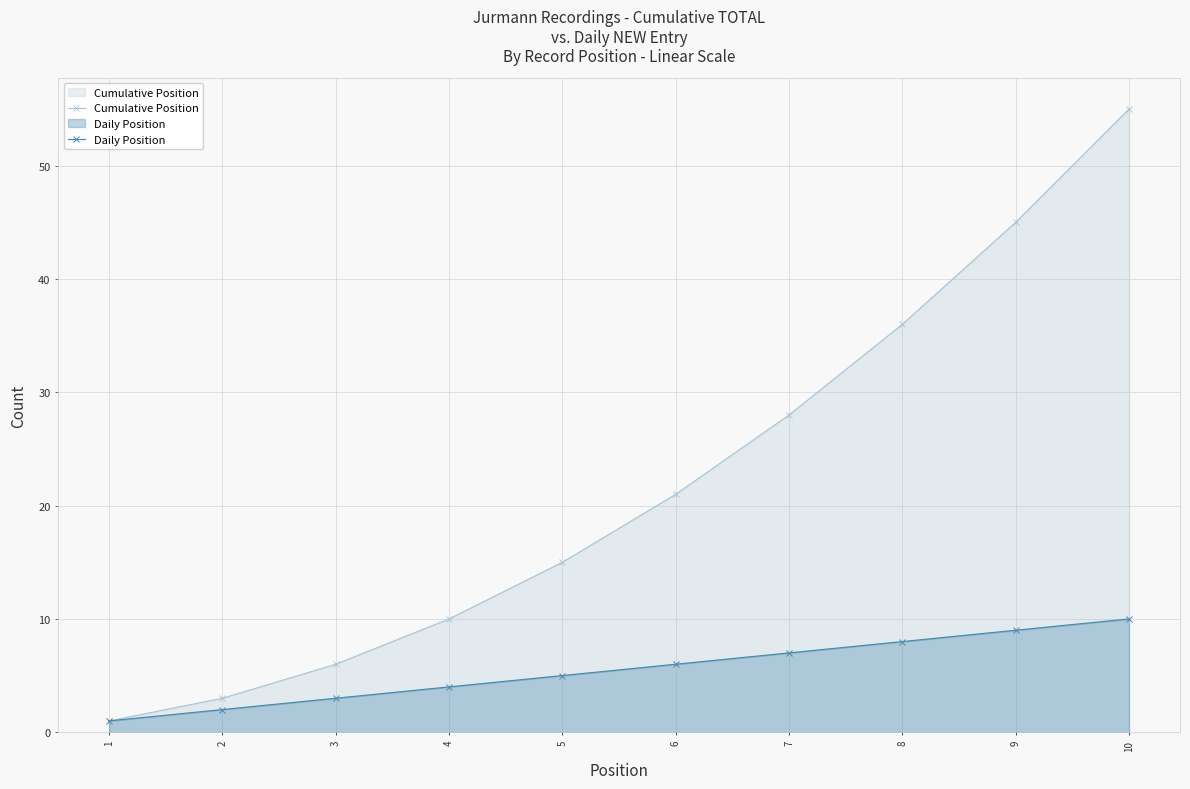

Reading right to left, what are all the values shown in this chart?

Cumulative Position: 10=55	9=45	8=36	7=28	6=21	5=15	4=10	3=6	2=3	1=1
Daily Position: 10=10	9=9	8=8	7=7	6=6	5=5	4=4	3=3	2=2	1=1